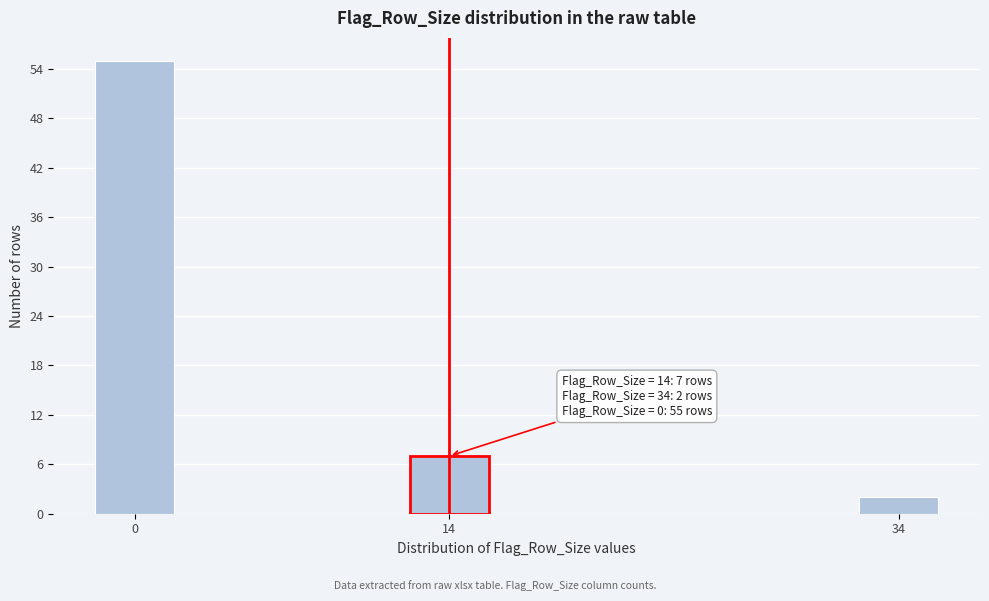

Reading left to right, transcribe all the data shown in this chart.

0=55	14=7	34=2